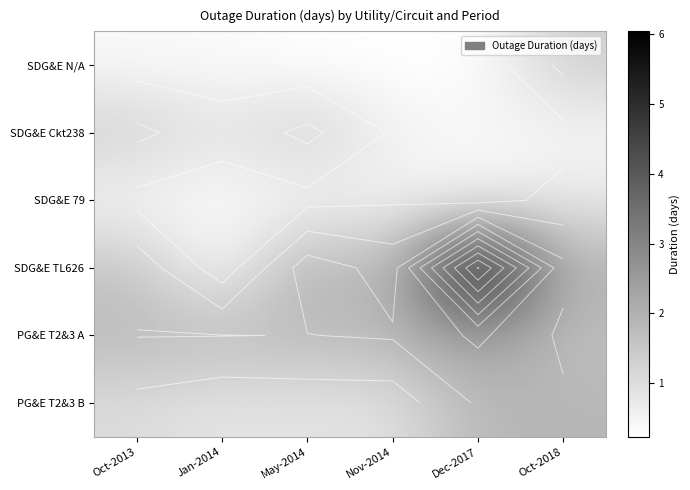

At which category does the chart reach its peak across all series?

Dec-2017